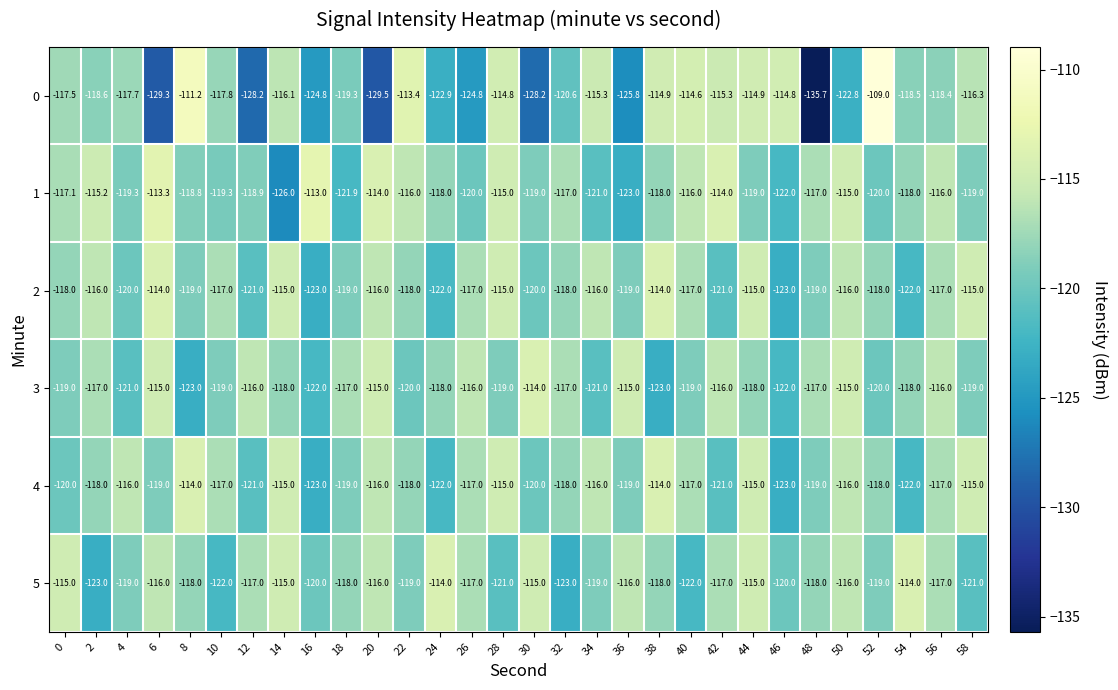

Between 36 and 42, which series saw the biggest shift?

0